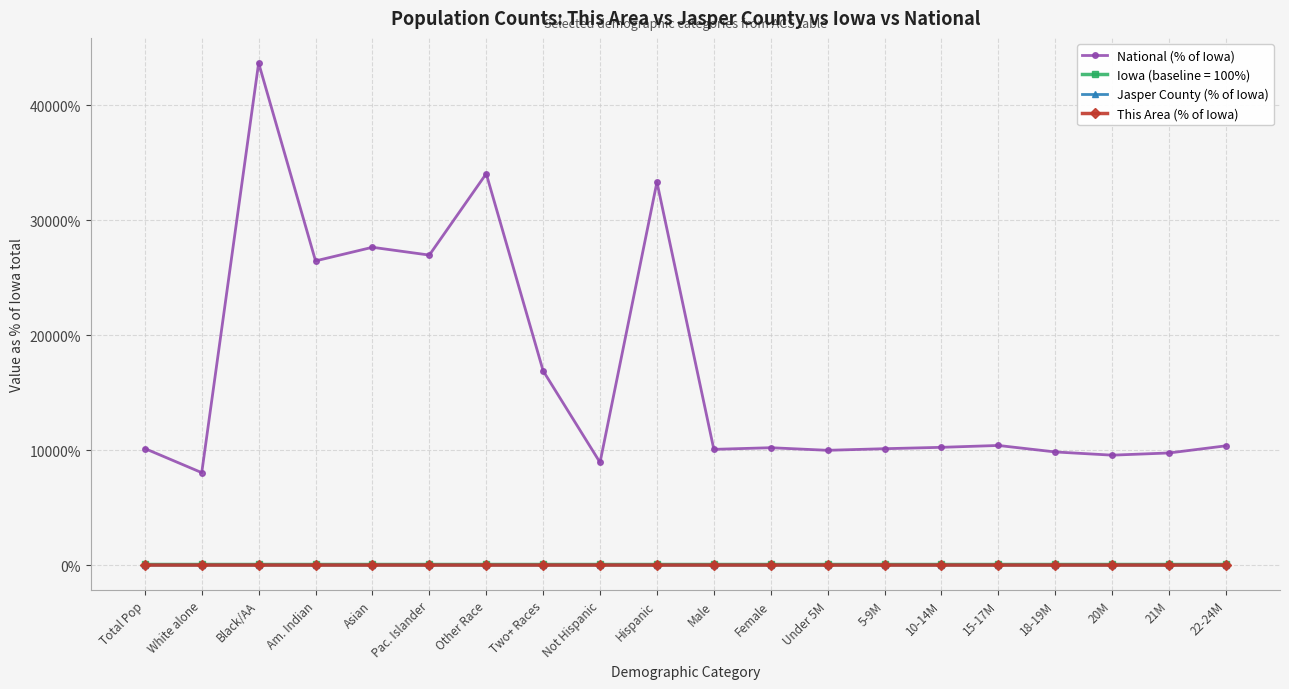

Between Pac. Islander and Am. Indian, which is larger?

Pac. Islander